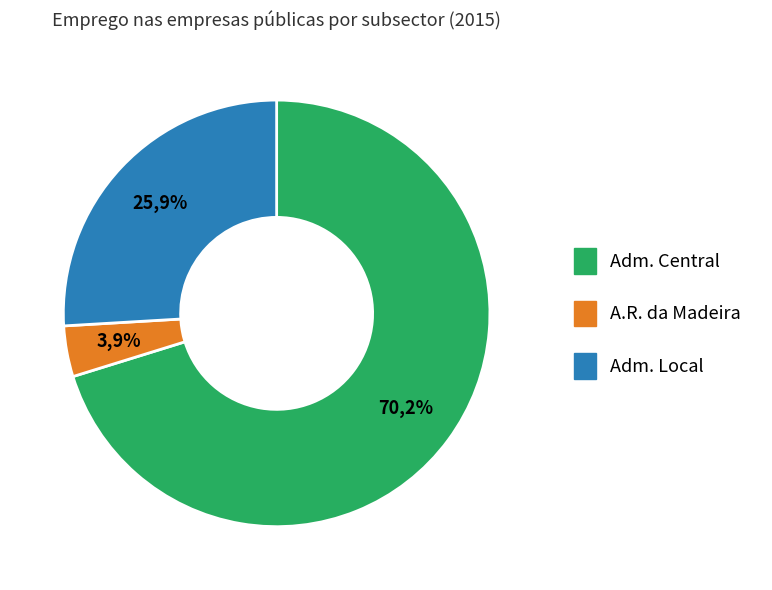

How much of the chart is everything except DETIDAS PELA ADMINISTRAÇÃO LOCAL?

74.1%